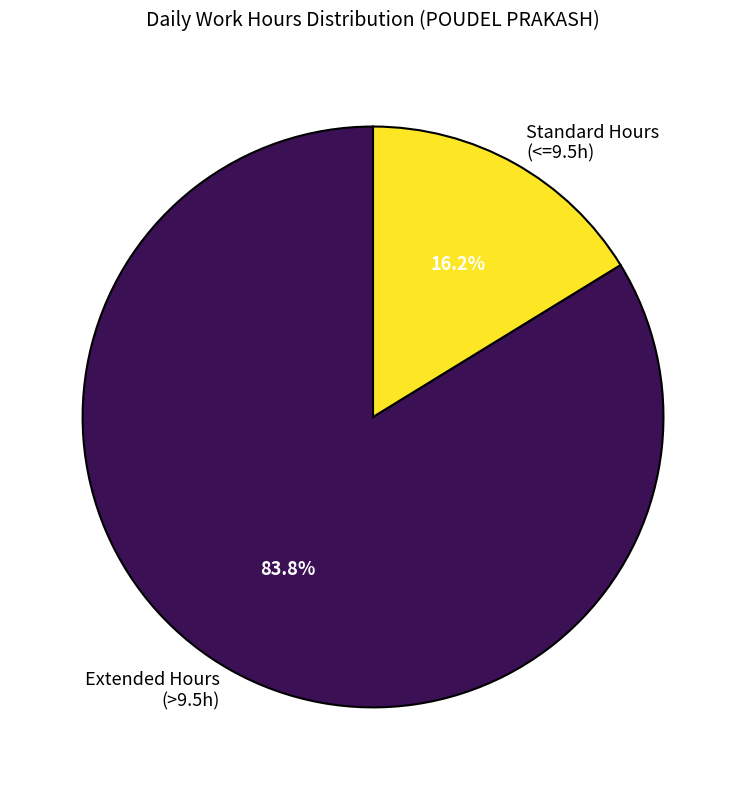

To the nearest percent, what is the difference between the largest and smallest slice percentages?

68%